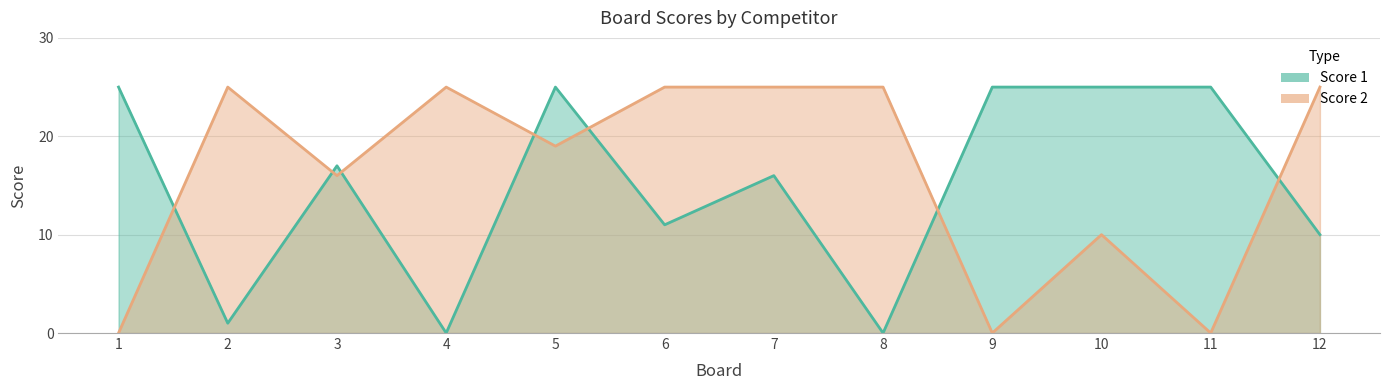

Reading left to right, extract all data points from this chart.

Score 1: 1=25	2=1	3=17	4=0	5=25	6=11	7=16	8=0	9=25	10=25	11=25	12=10
Score 2: 1=0	2=25	3=16	4=25	5=19	6=25	7=25	8=25	9=0	10=10	11=0	12=25